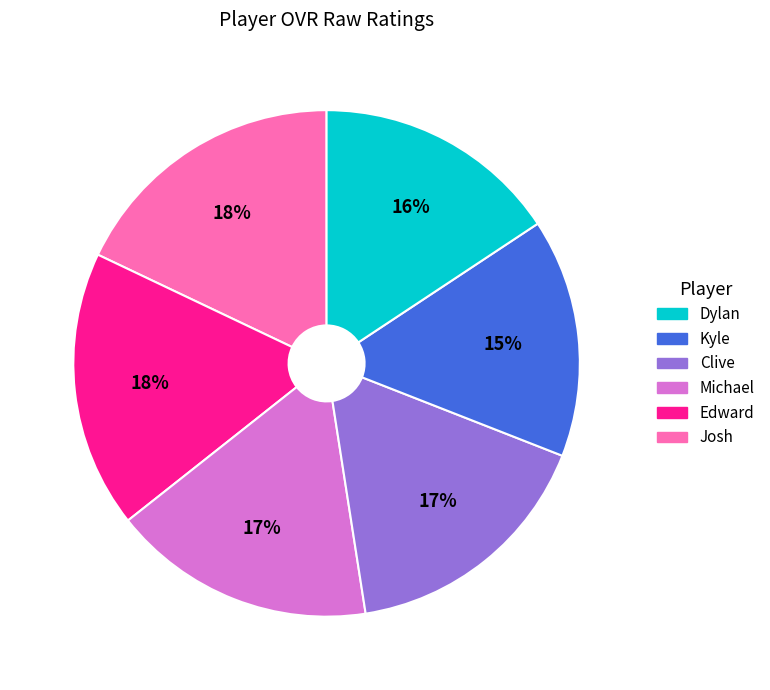

To the nearest percent, what is the average slice percentage?

17%